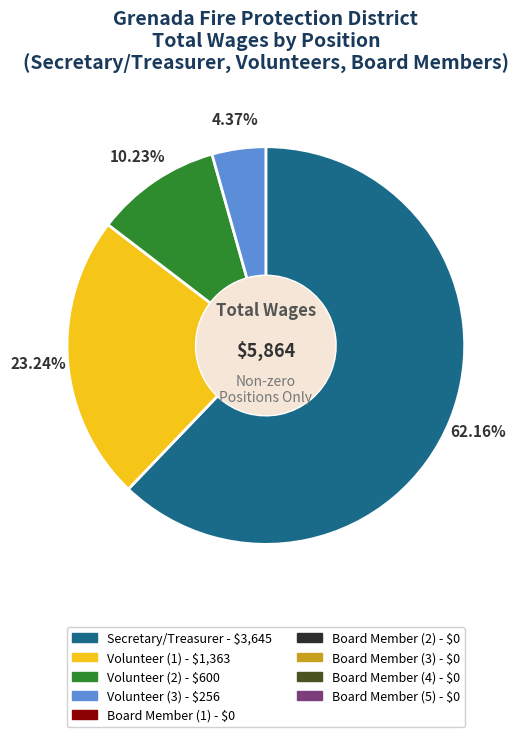

Is there a majority slice in this chart?

Yes